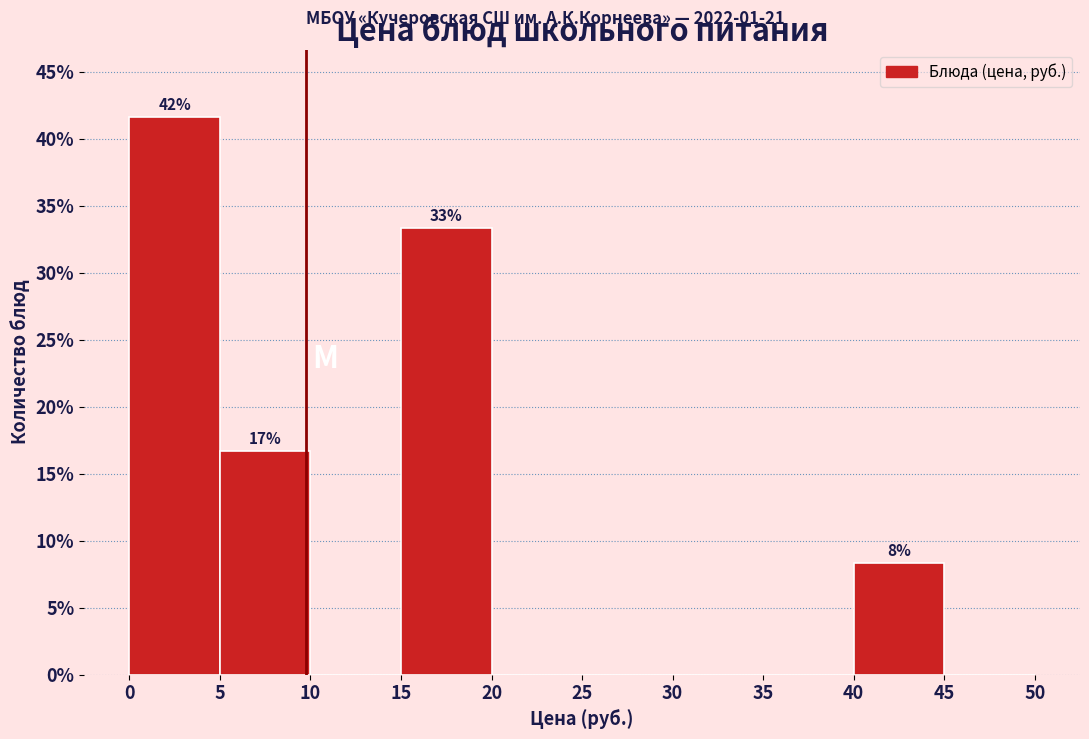

Which range on the x-axis has the tallest bar?

0 to 5